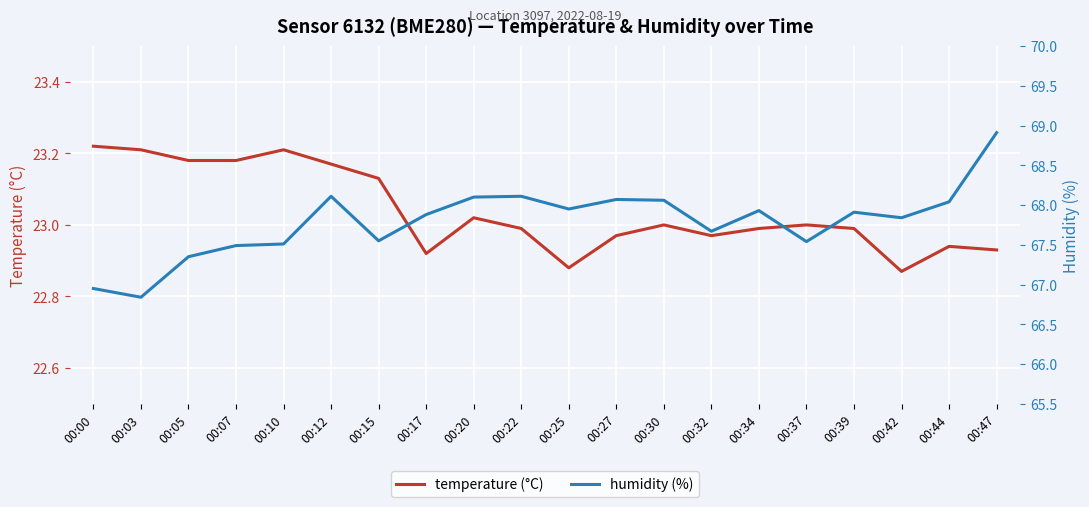

Which category has the lowest value in the humidity (%) series?

00:03